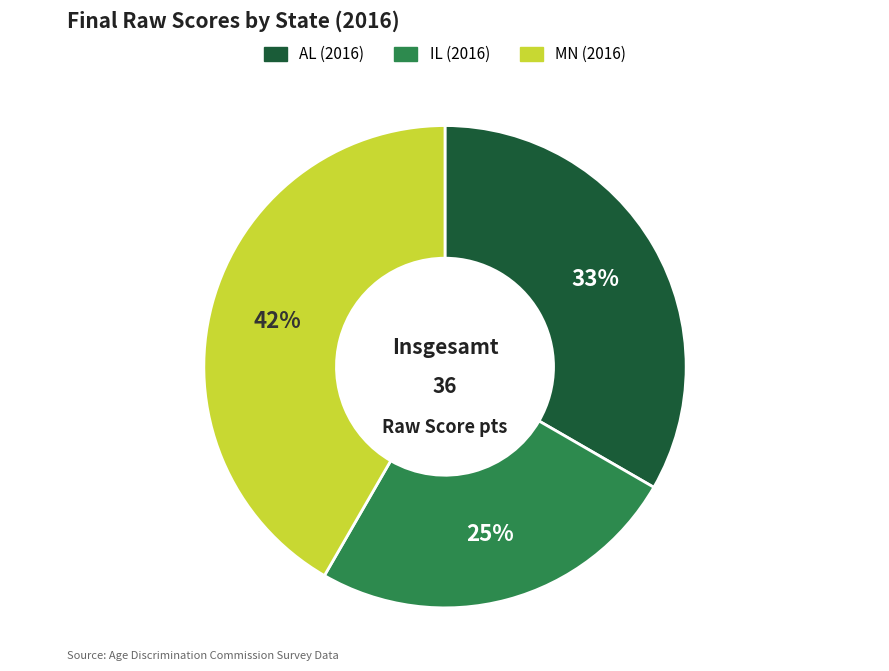

To the nearest percent, what is the difference between the largest and smallest slice percentages?

17%